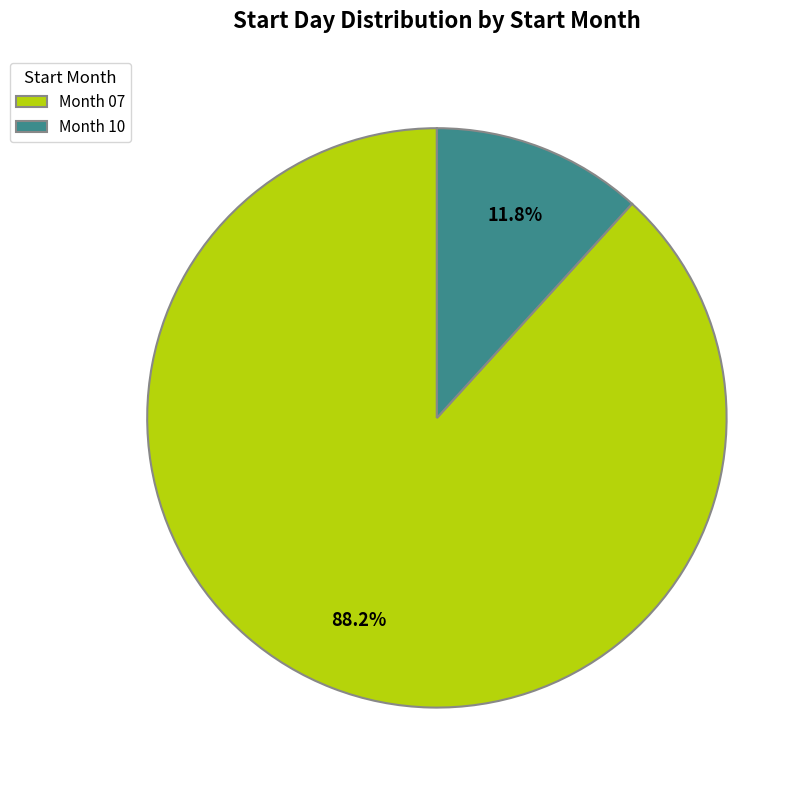

How many segments does this pie chart have?

2